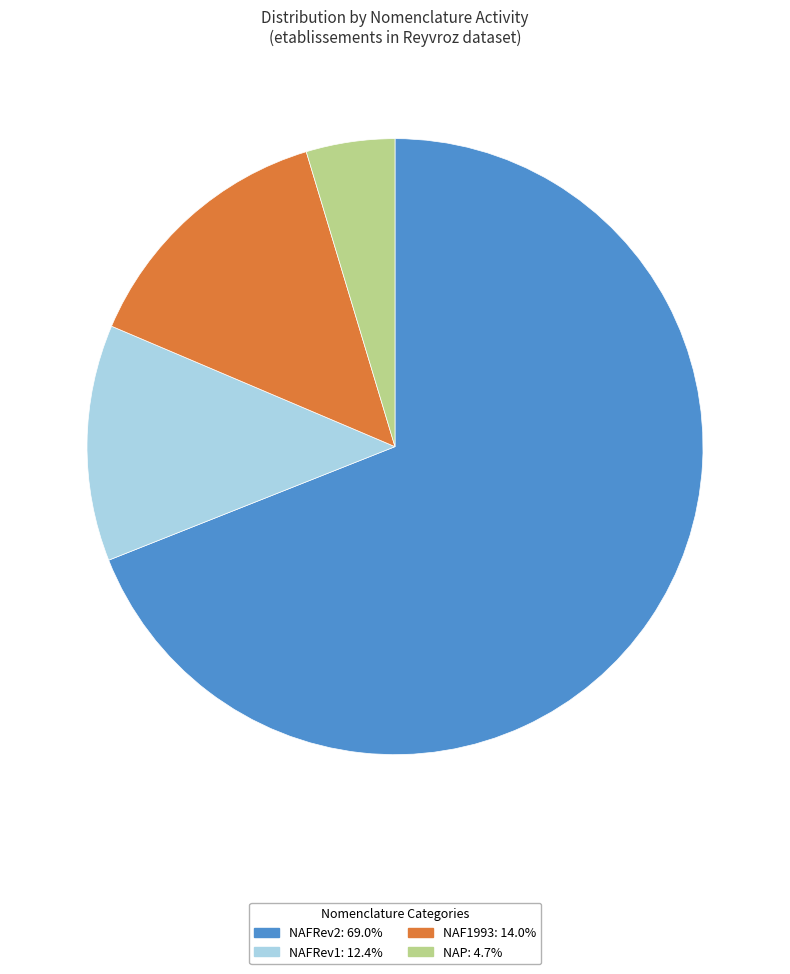

Is NAFRev2 the majority of the pie?

Yes